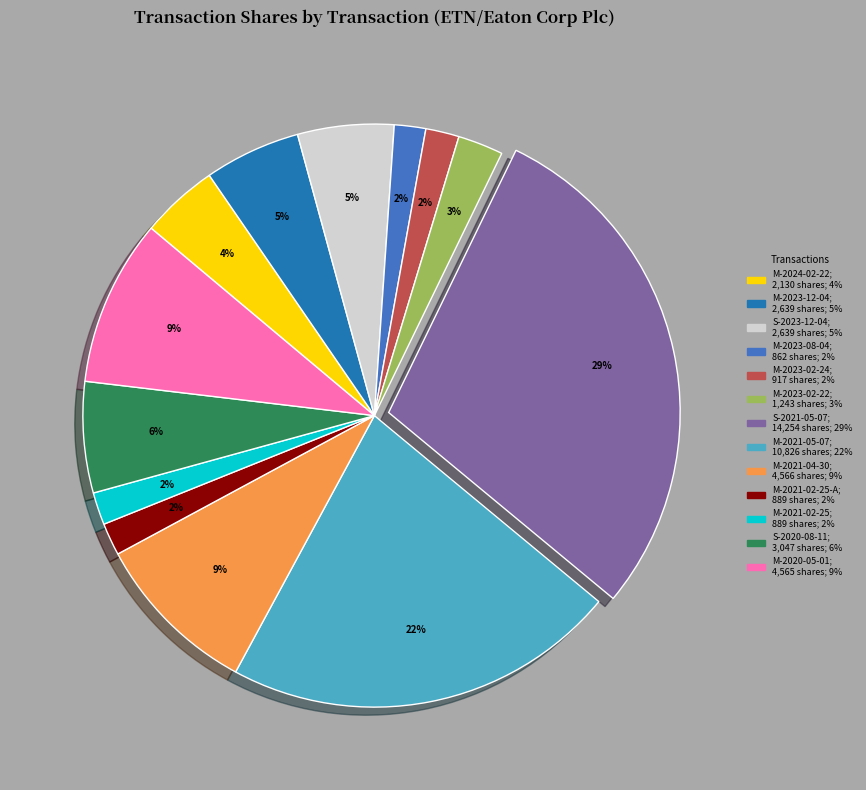

Does any single category account for the majority?

No